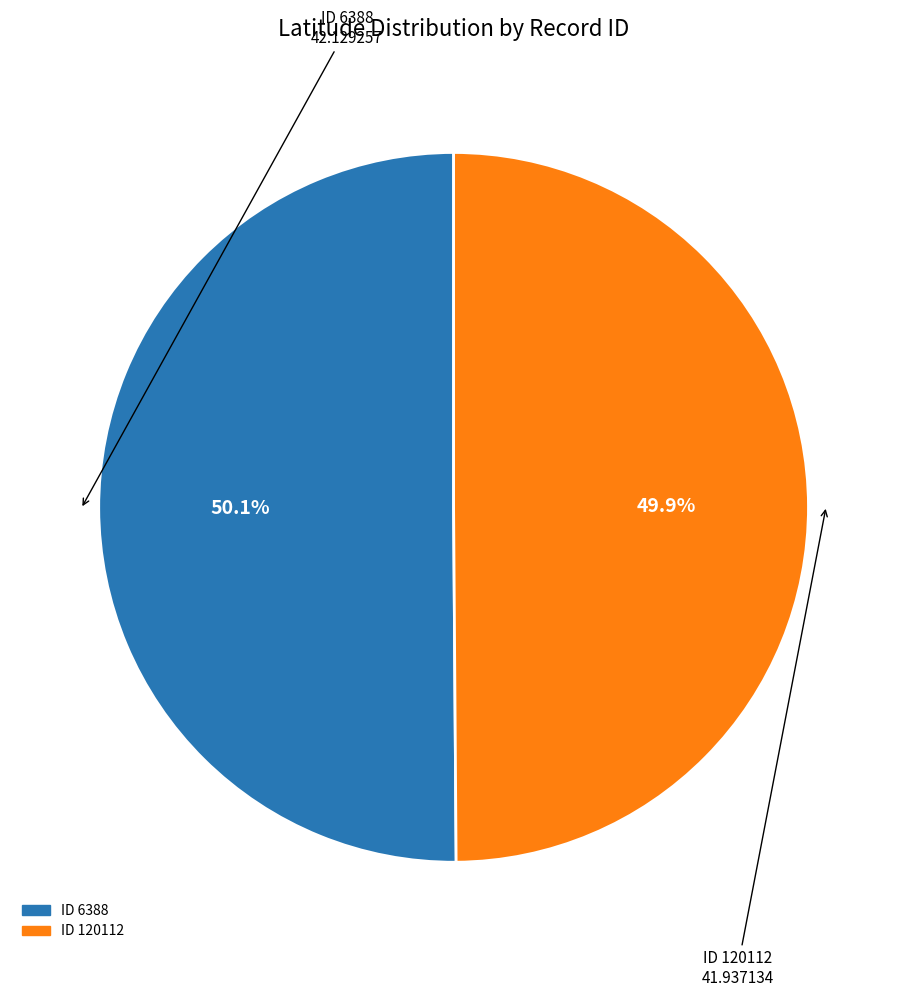

True or false: ID 120112 accounts for 50% of the total.

True